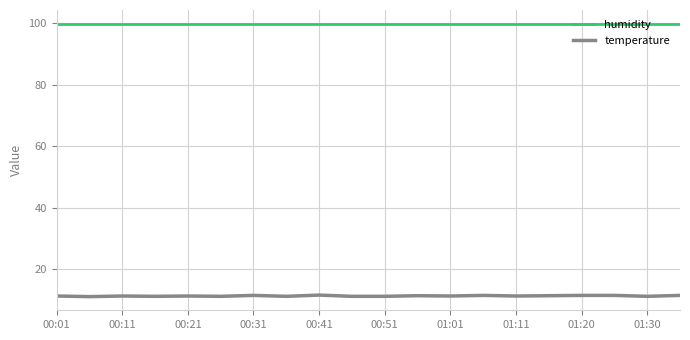

What is the highest value of the humidity series?

99.9